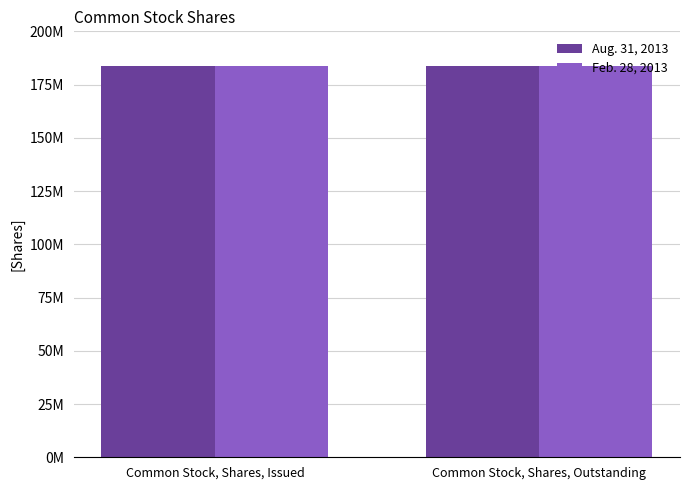

What is the value of the Feb. 28, 2013 bar at the 1st from the left?

183551407